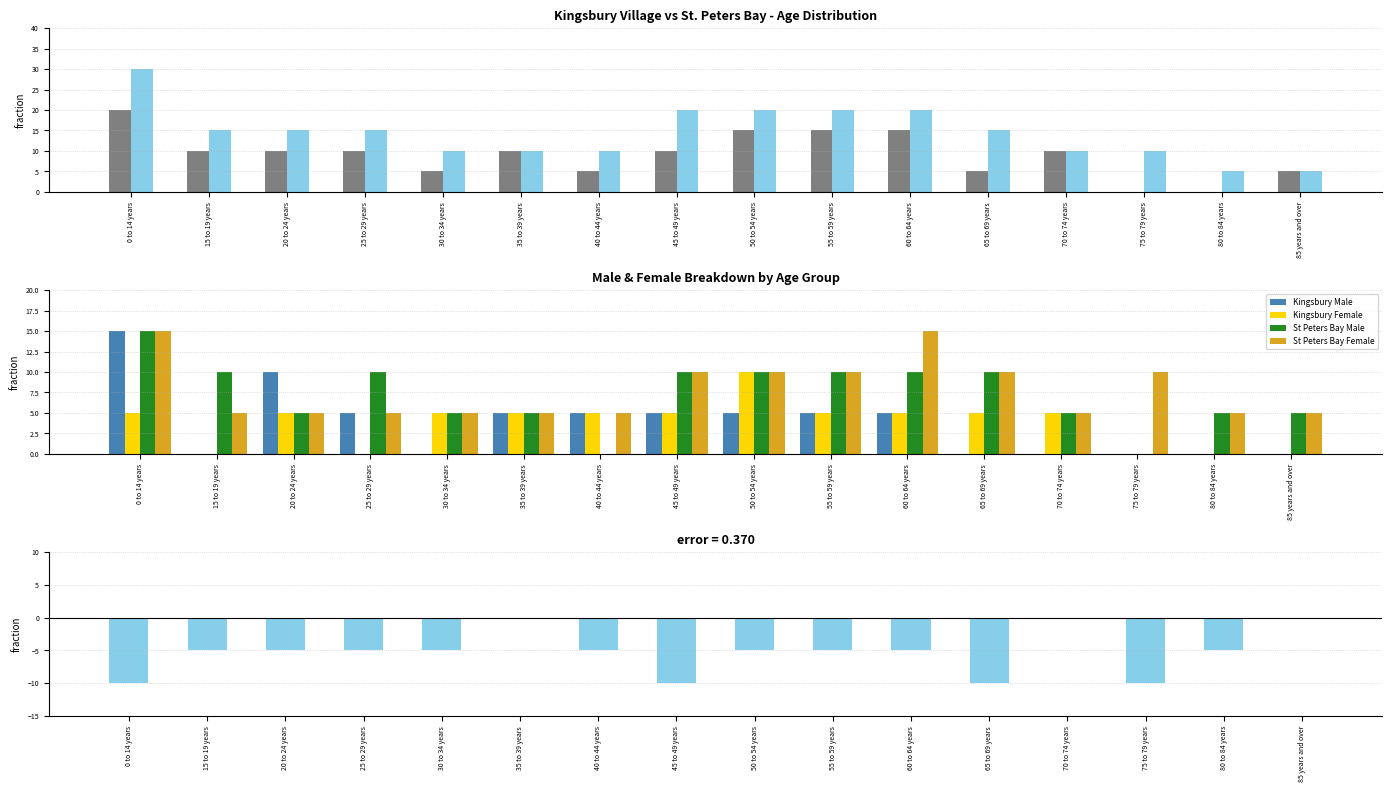

Are the bars horizontal?

No